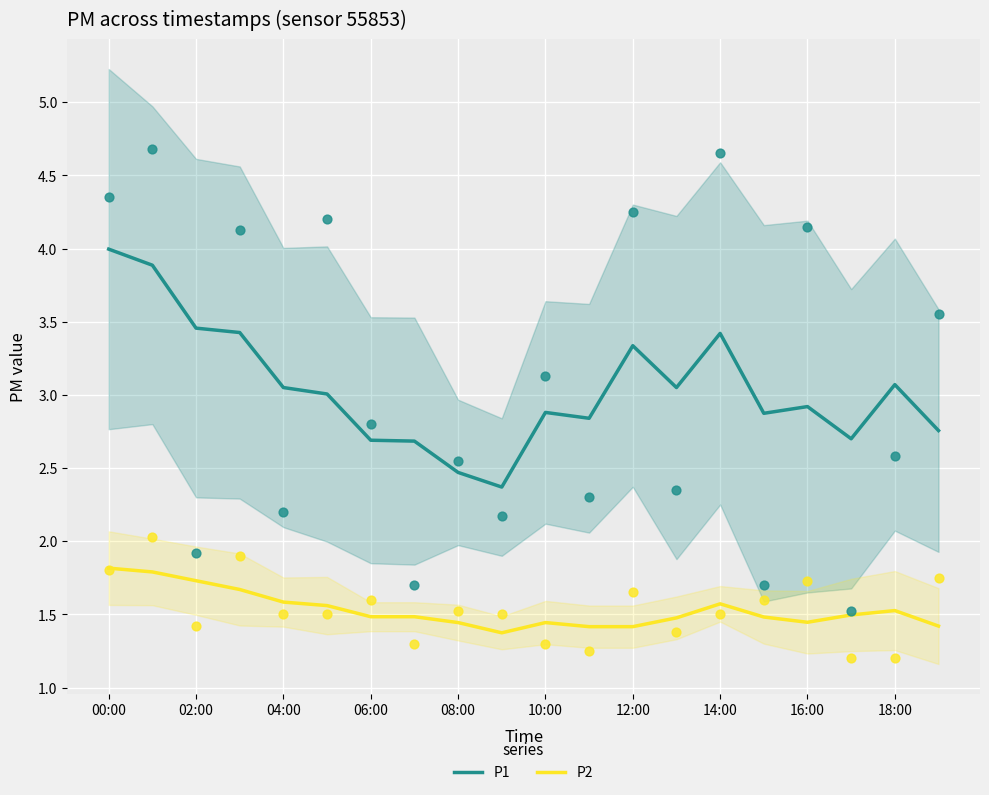

Is the value of P2 at 10:00 greater than the value of P1 at 00:00?

No